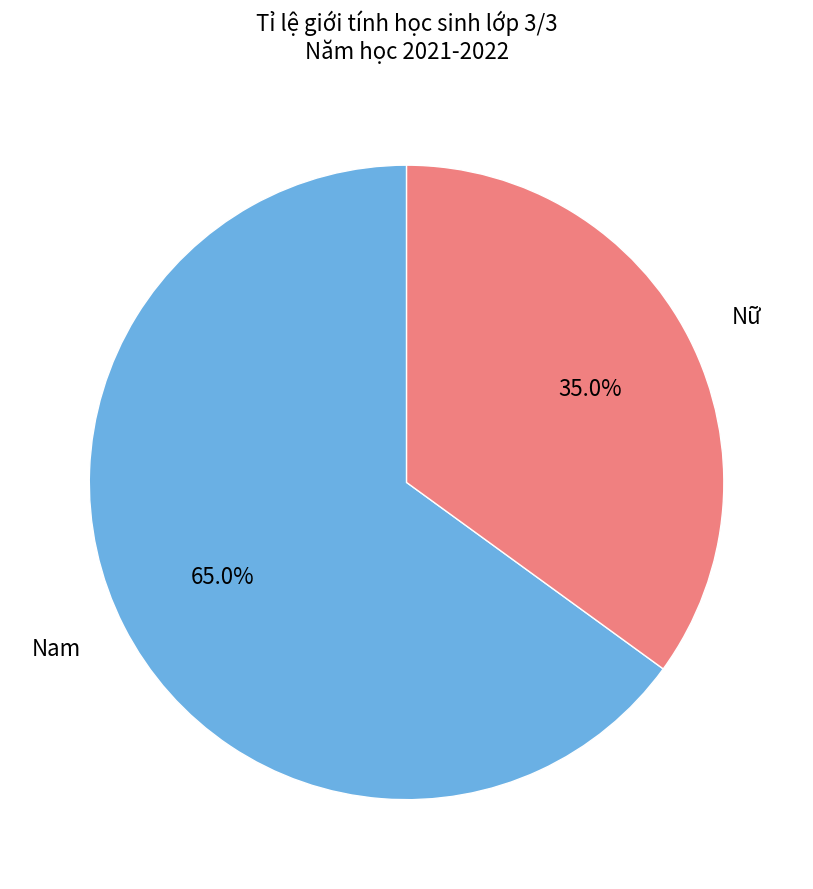

Is there any slice that represents more than half of the pie?

Yes